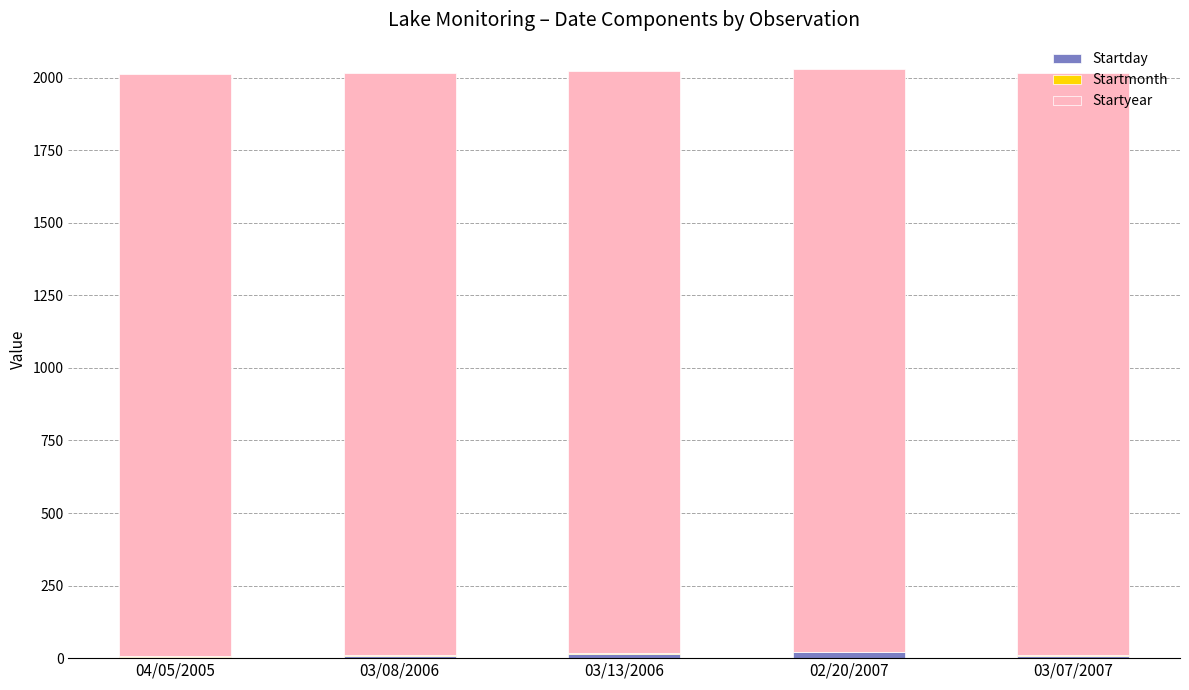

List the labels in order of Startmonth value, largest first.

04/05/2005, 03/08/2006, 03/13/2006, 03/07/2007, 02/20/2007